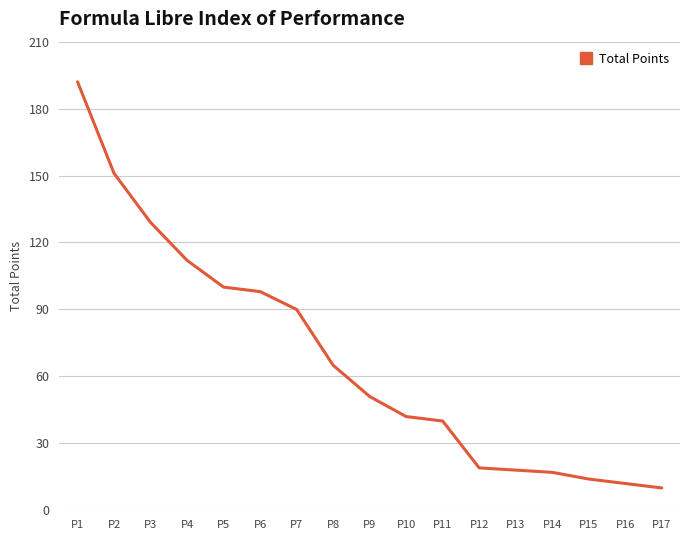

What is the greatest value displayed?

192